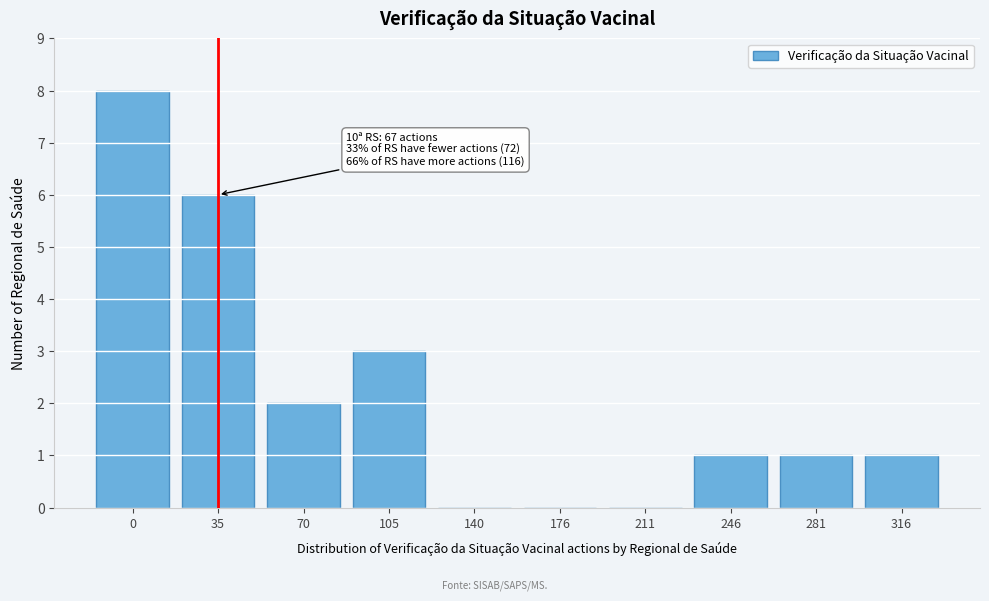

Reading right to left, transcribe all the data shown in this chart.

316=1	281=1	246=1	211=0	176=0	140=0	105=3	70=2	35=6	0=8